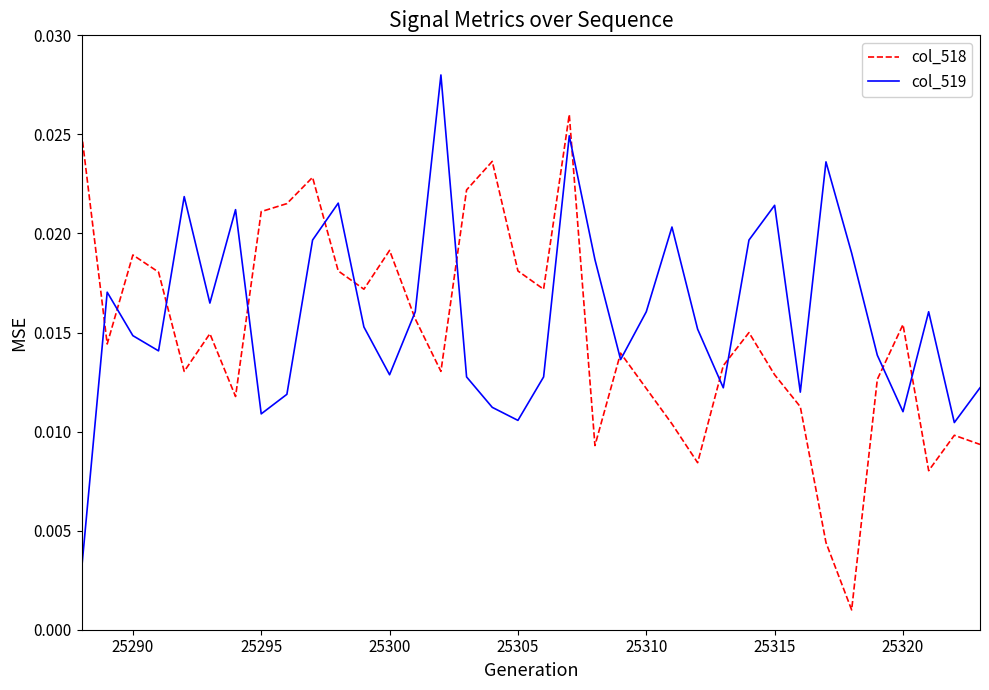

Which series has the largest total across all categories?

col_519